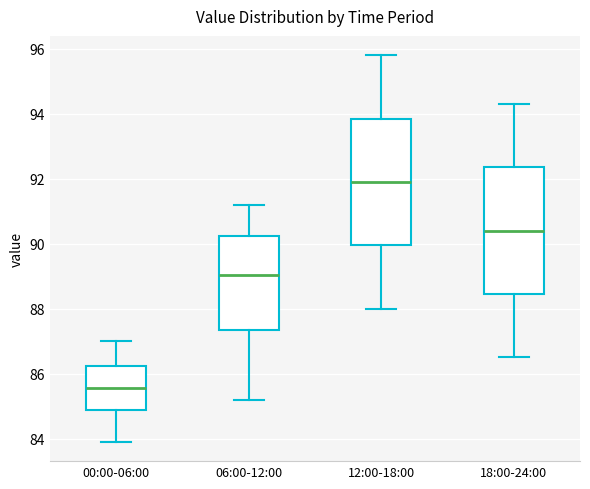

Where does the lower whisker of the box for 06:00-12:00 end on the y-axis? The values are not printed on the chart, so give them approximately, as read against the axis.

85.2